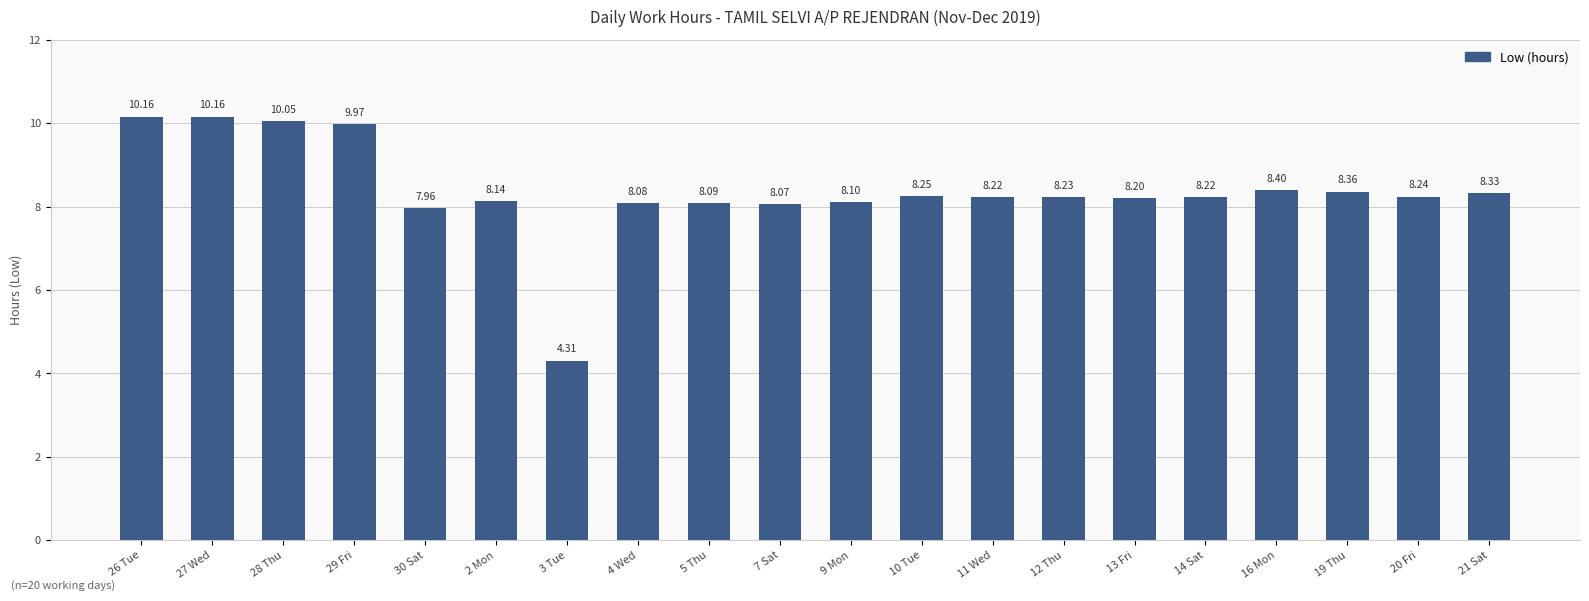

What is the average value?

8.4